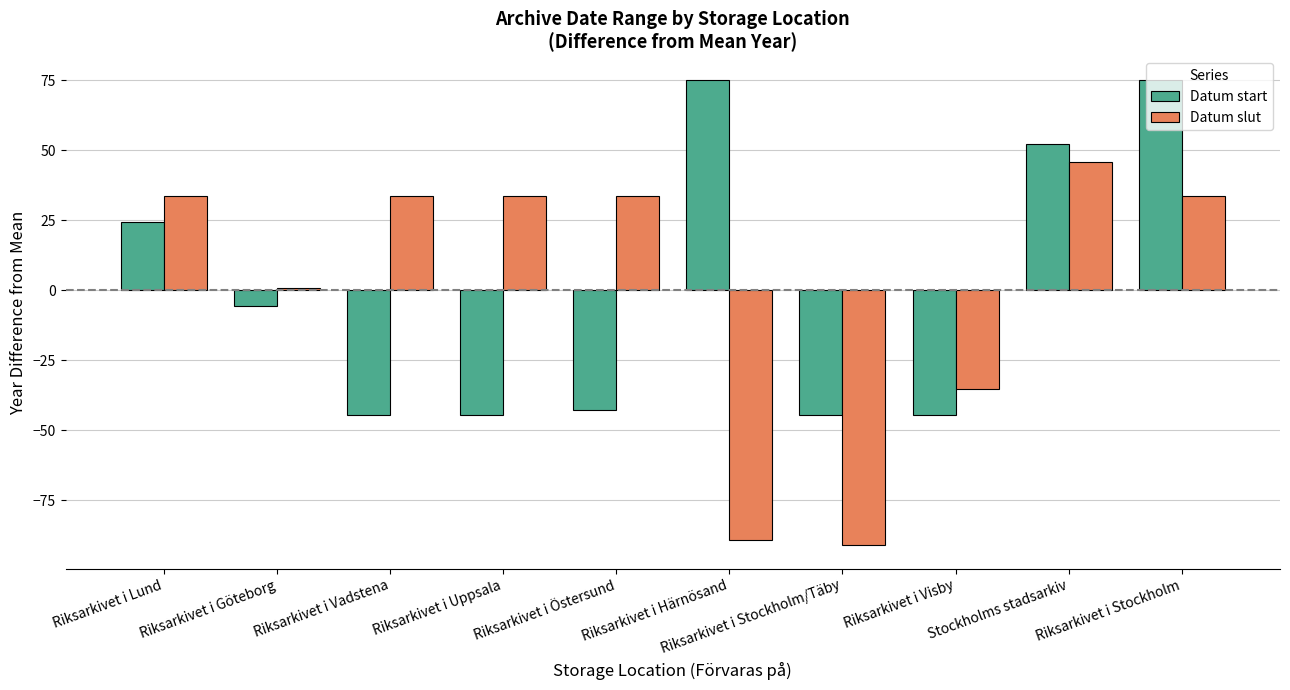

What is the label of the 1st bar from the left?

Riksarkivet i Lund